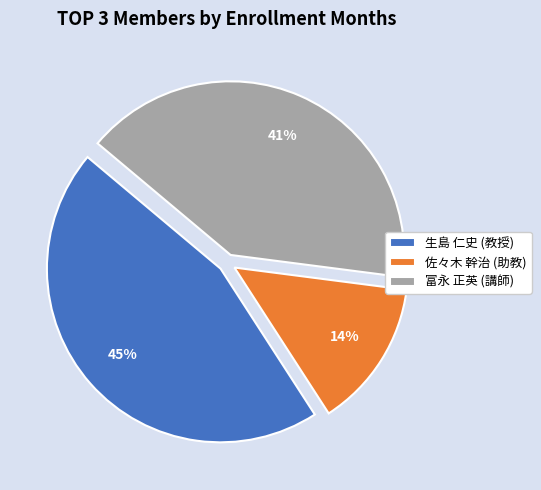

Which category has the biggest portion of the pie?

生島 仁史 (教授)